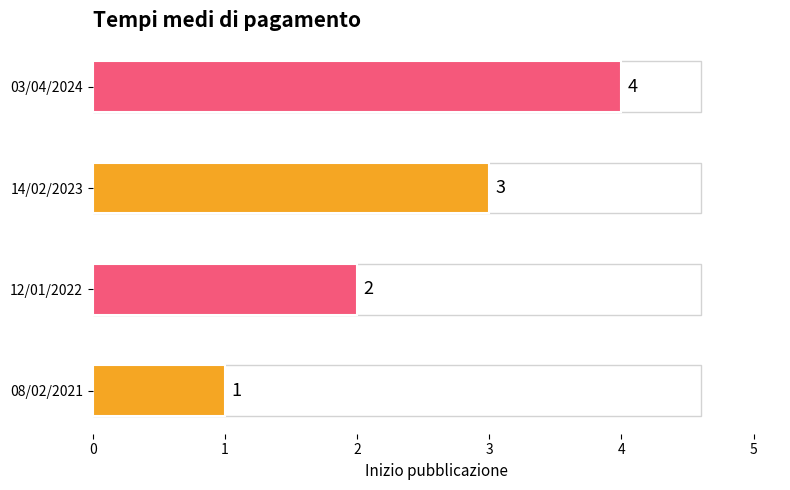

What is the ratio of the value at 14/02/2023 to the value at 12/01/2022?

1.5